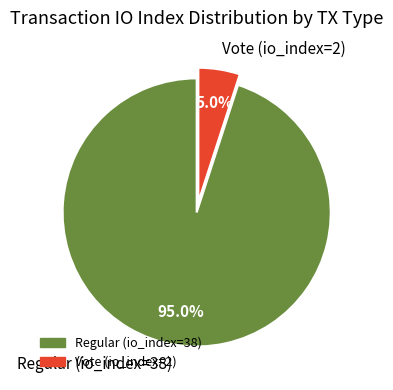

Which category accounts for the majority?

Regular (io_index=38)